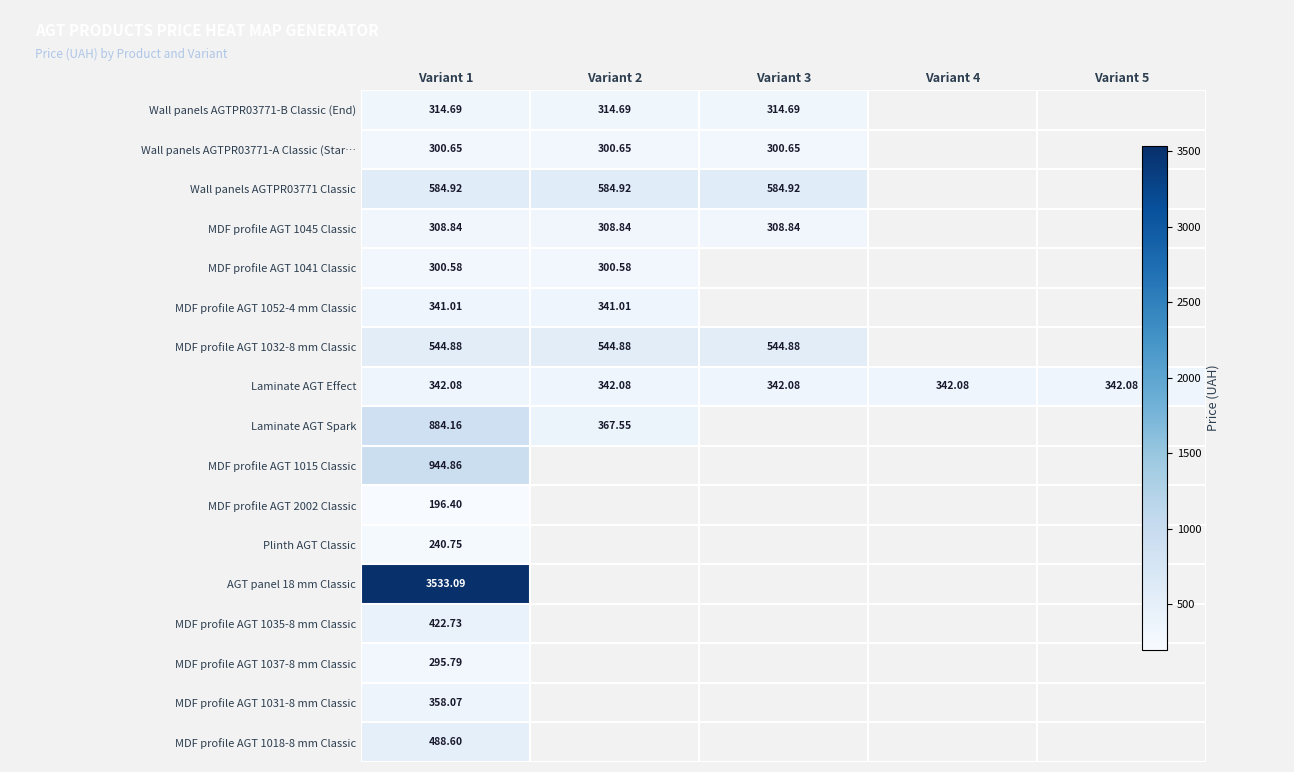

Which label corresponds to the largest value in the chart?

Variant 1